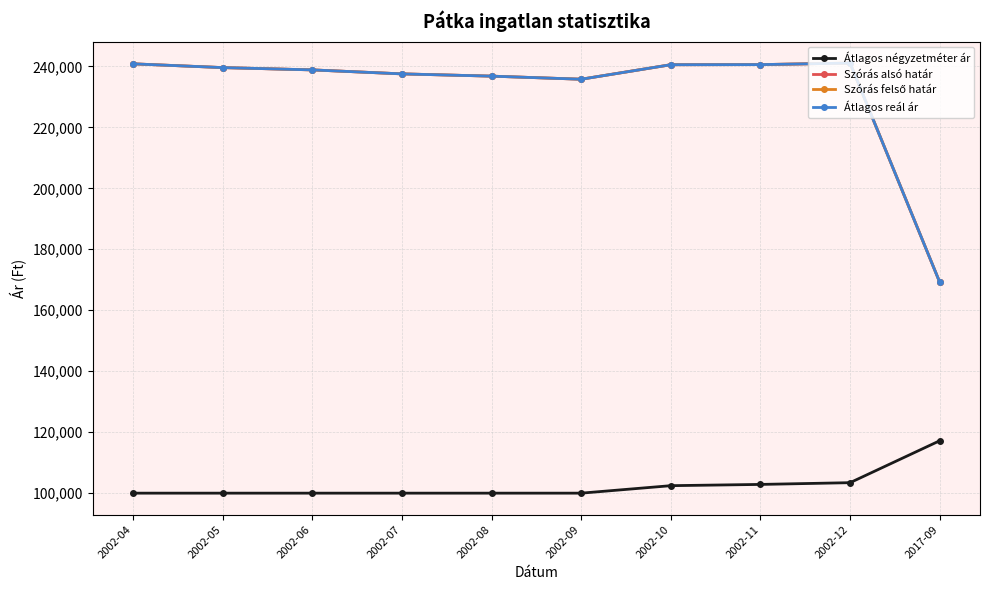

What is the label of the 3rd point from the right?

2002-11